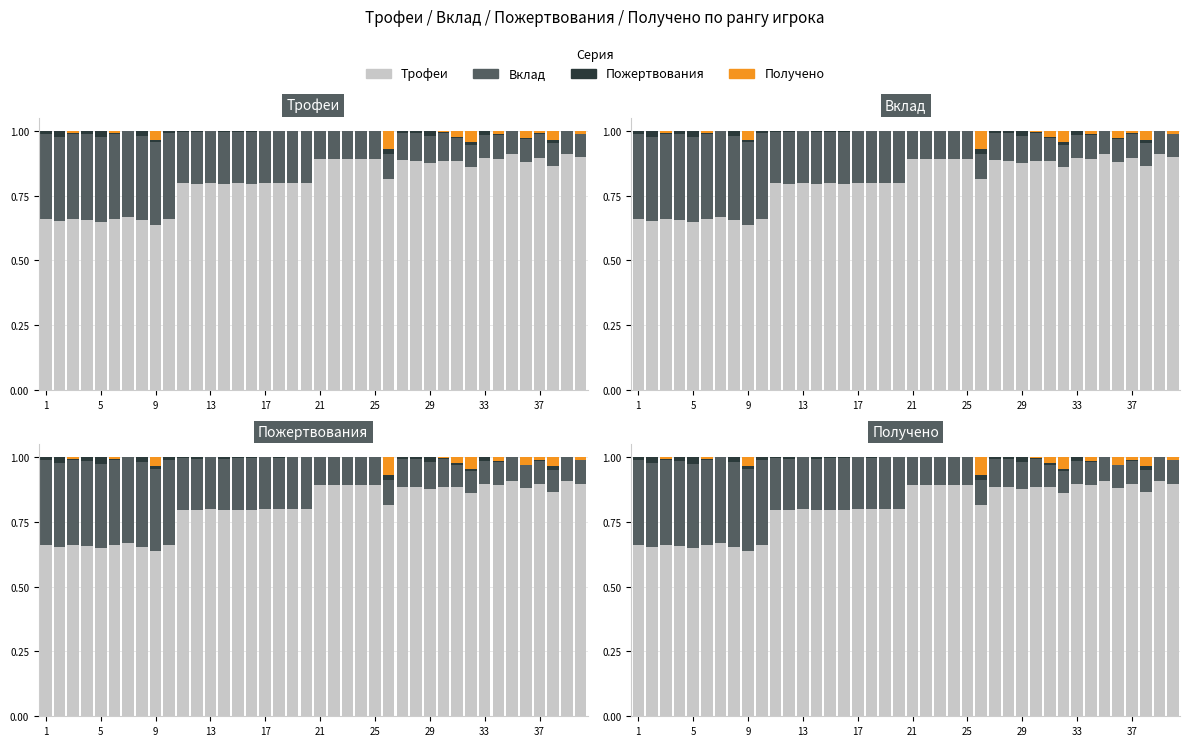

What are all the series names shown in the legend?

Трофеи, Вклад, Пожертвования, Получено